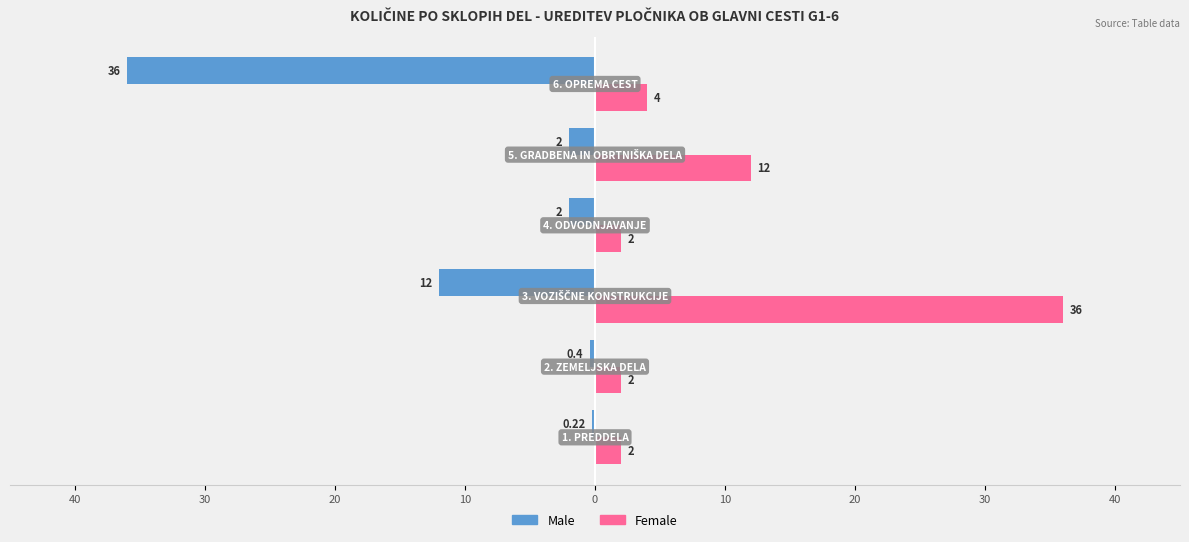

What is the average value of the Male series?

-8.8